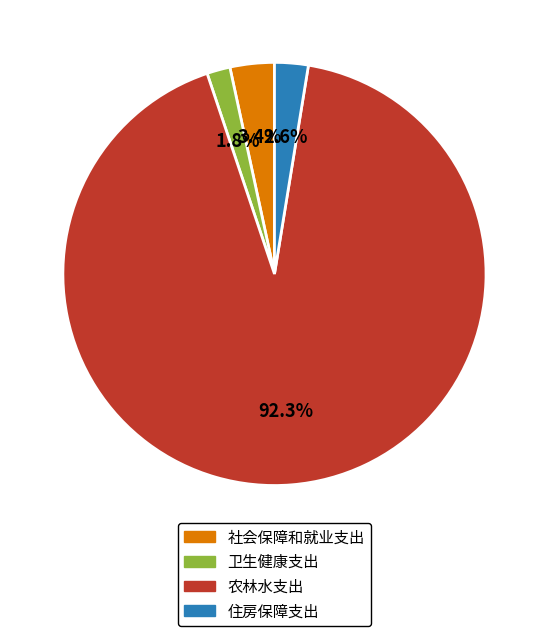

To the nearest percent, what is the combined percentage of 农林水支出 and 住房保障支出?

95%